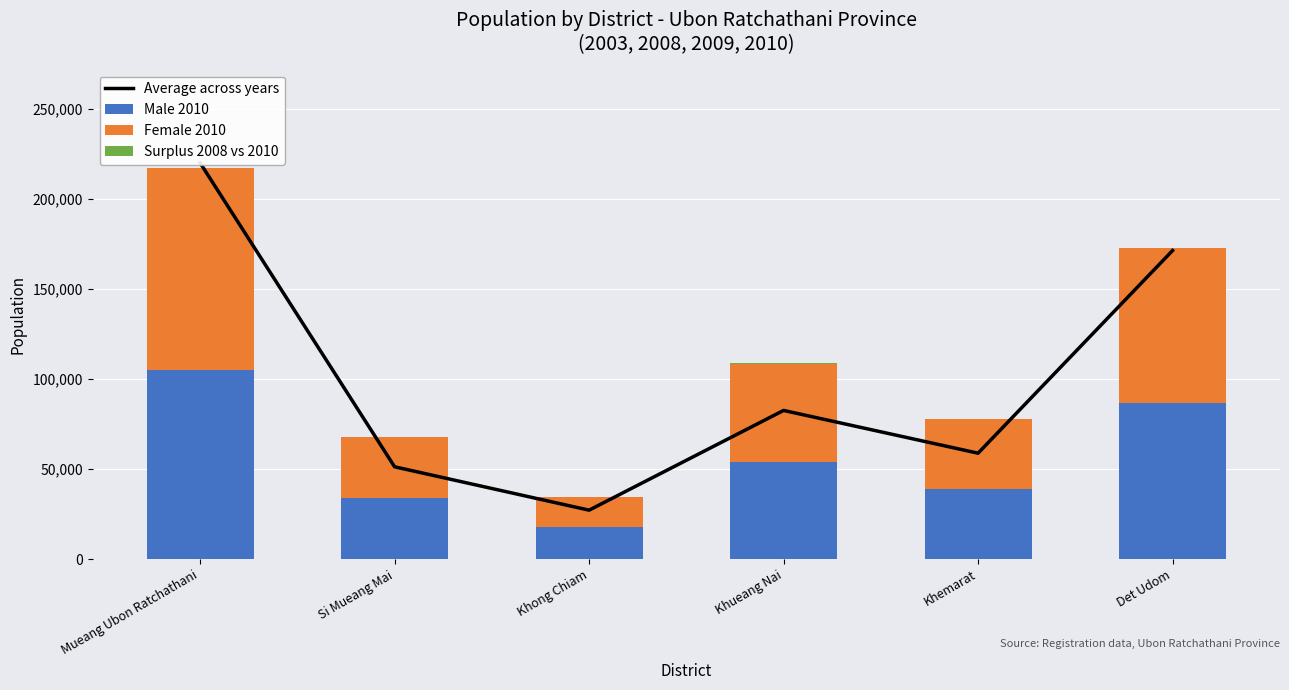

What is the approximate value of Male 2010 at Mueang Ubon Ratchathani?

105017